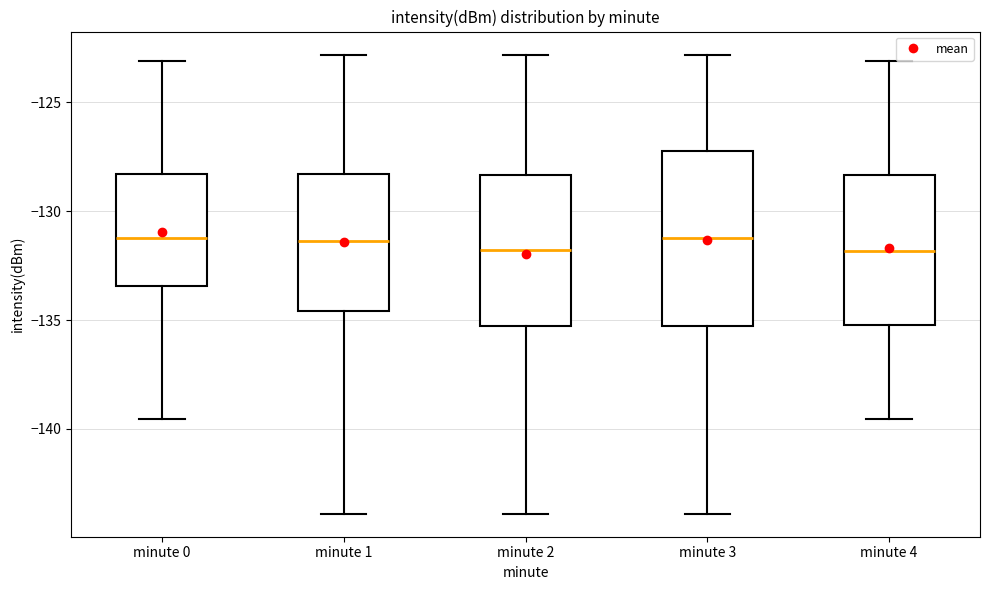

Where is the upper edge of the box for minute 1 on the y-axis? The values are not printed on the chart, so give them approximately, as read against the axis.

-128.5